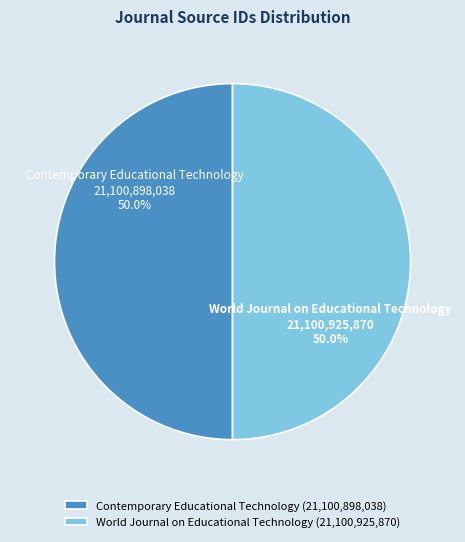

What portion of the pie excludes Contemporary Educational Technology?

50.0%